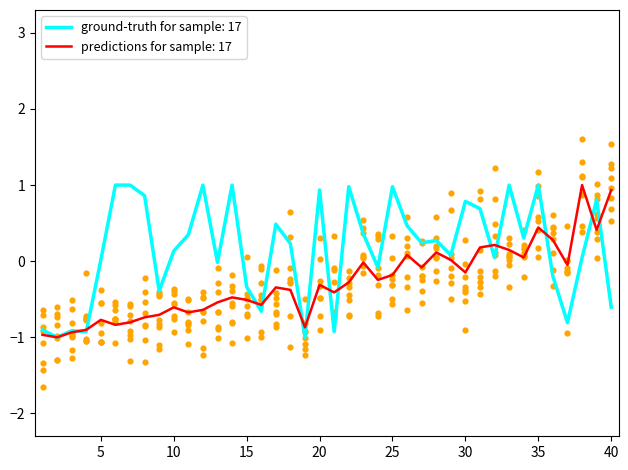

The predictions for sample: 17 series shows 0.9 at 40. True or false?

True